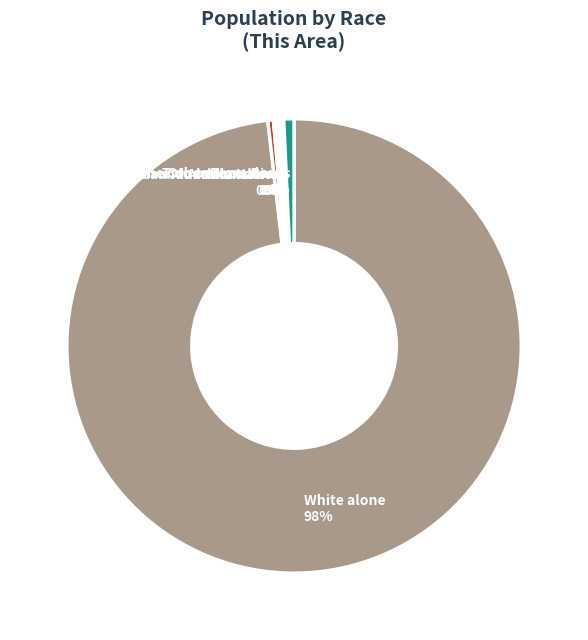

Is it true that Two or More Races is 1% of the pie?

True